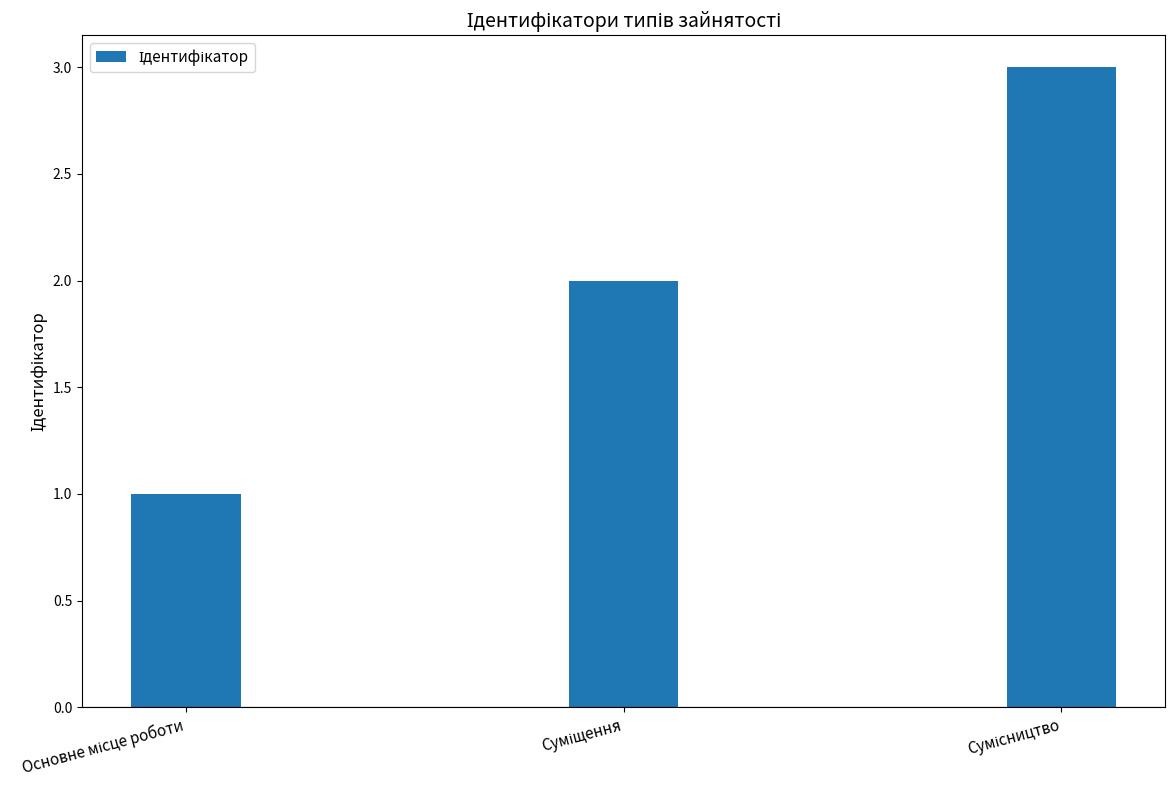

What is the maximum value shown in the chart?

3